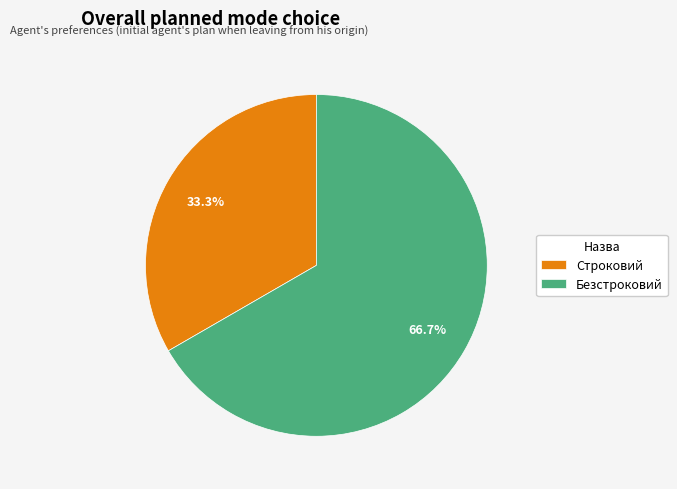

What is the largest slice in the pie chart?

Безстроковий